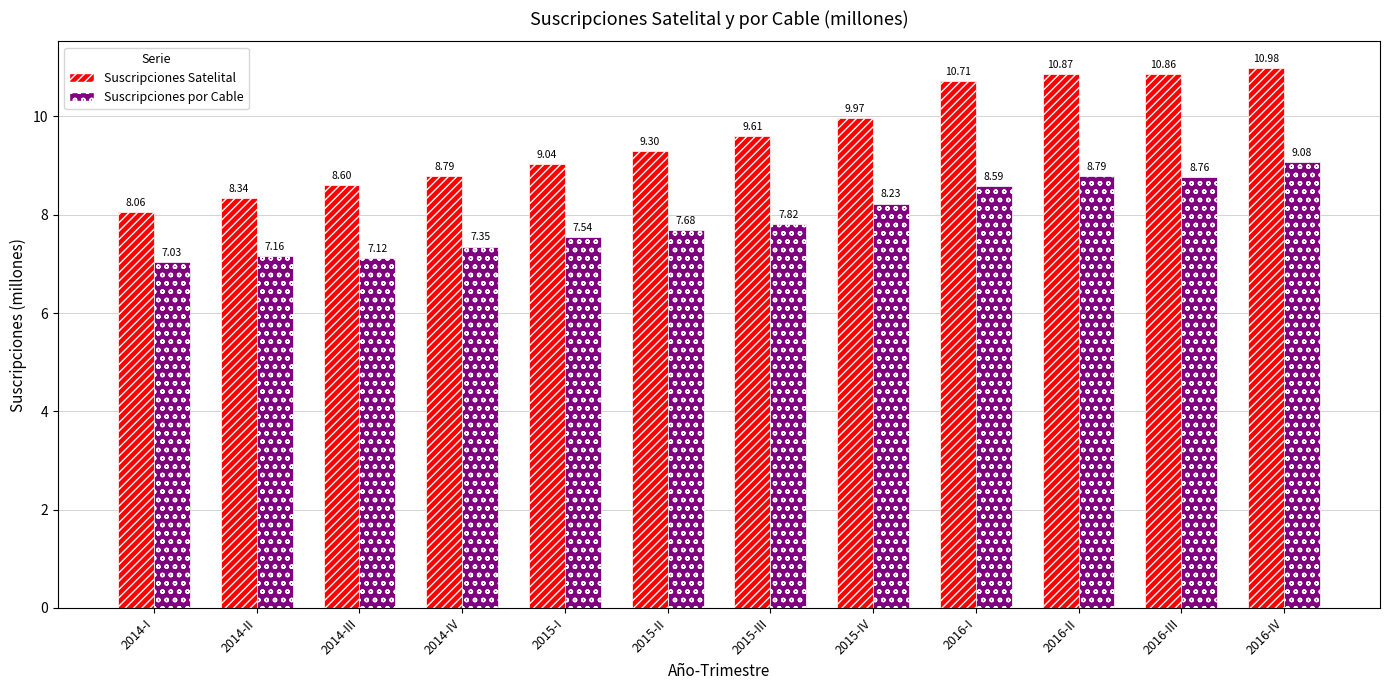

Rank the series by their average value, from lowest to highest.

Suscripciones por Cable, Suscripciones Satelital